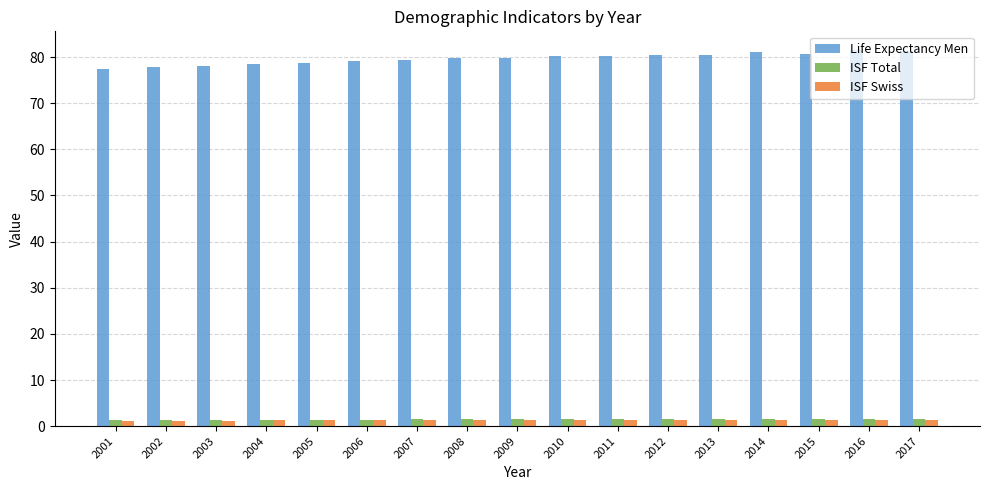

What is the total value across all series at 2009?

82.7